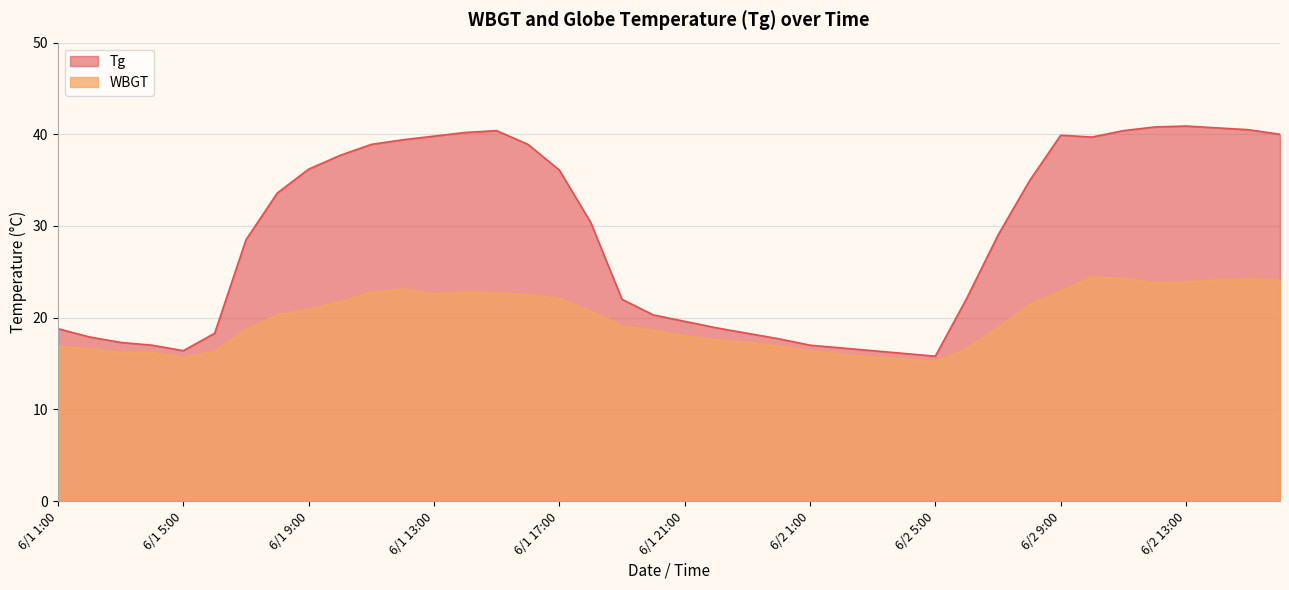

How many values in the WBGT series exceed 20?

20